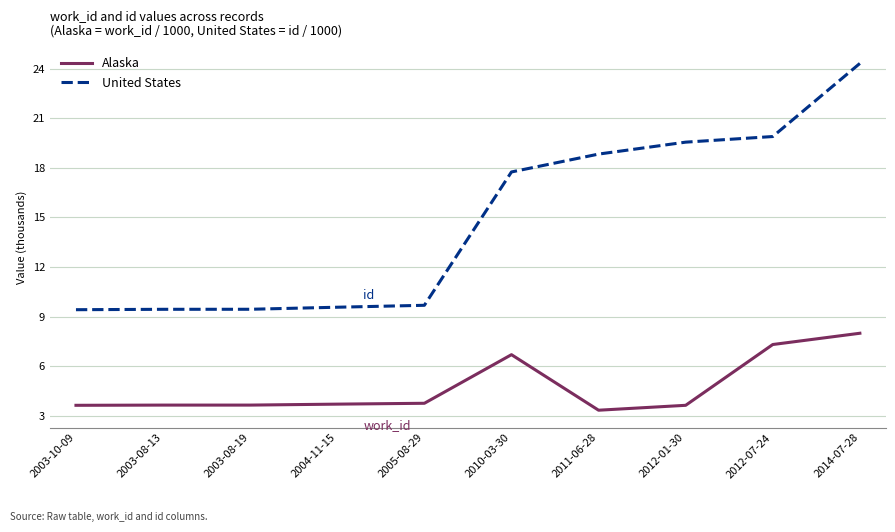

True or false: Alaska and United States intersect in this chart.

False